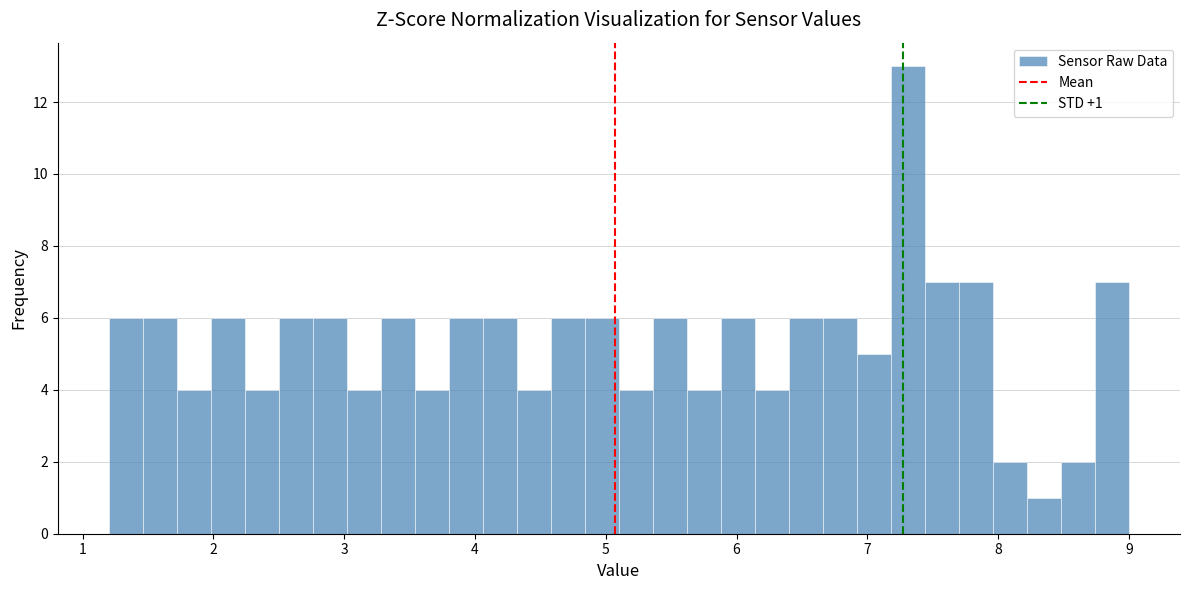

Around what value on the x-axis is the tallest bar? Give the approximate position of its centre, as read against the axis.

7.3